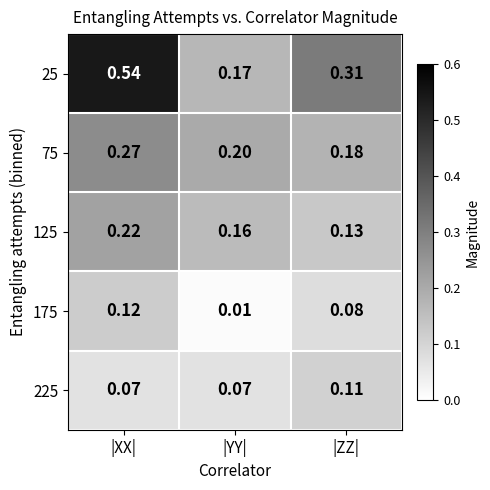

Where is 25 nearest to the value 0?

|YY|